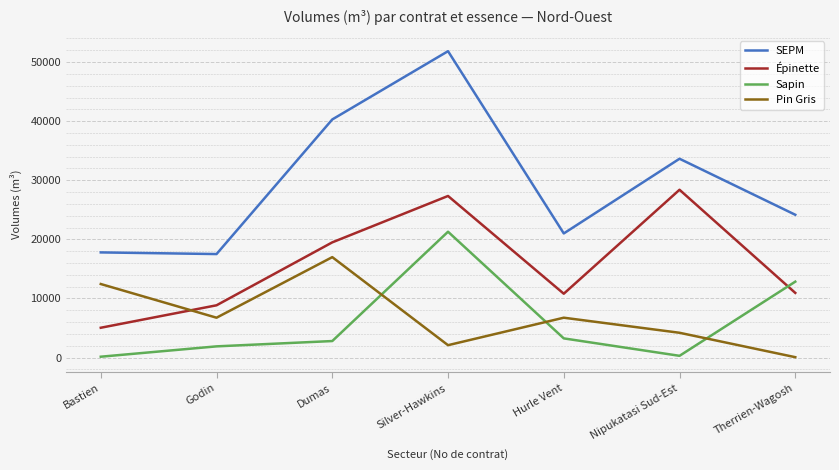

At Therrien-Wagosh, list the series in order from largest to smallest.

SEPM, Sapin, Épinette, Pin Gris